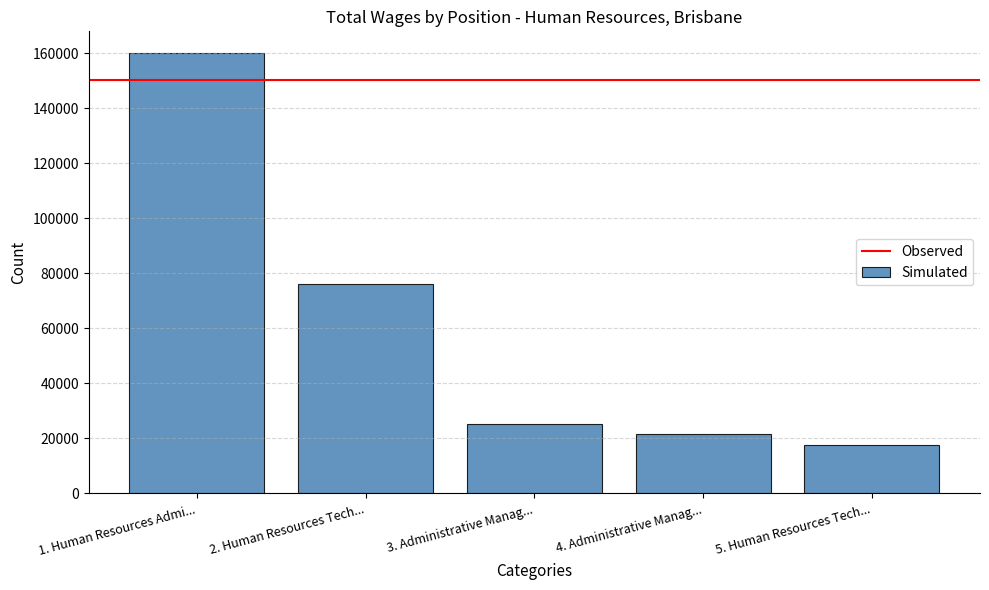

Reading right to left, extract all data points from this chart.

17434	21596	25334	76105	159925